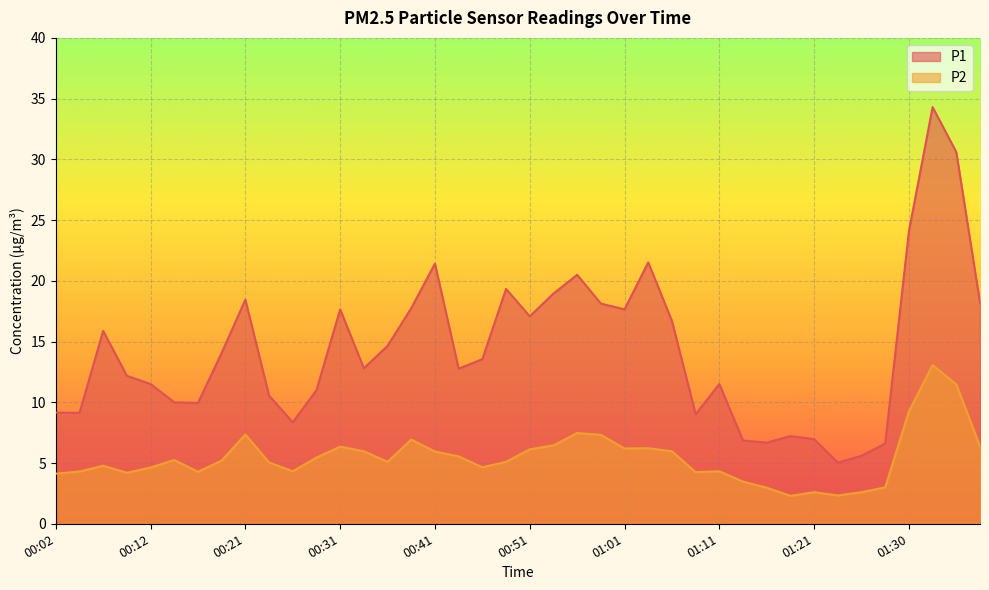

Count the number of categories in the chart.

40